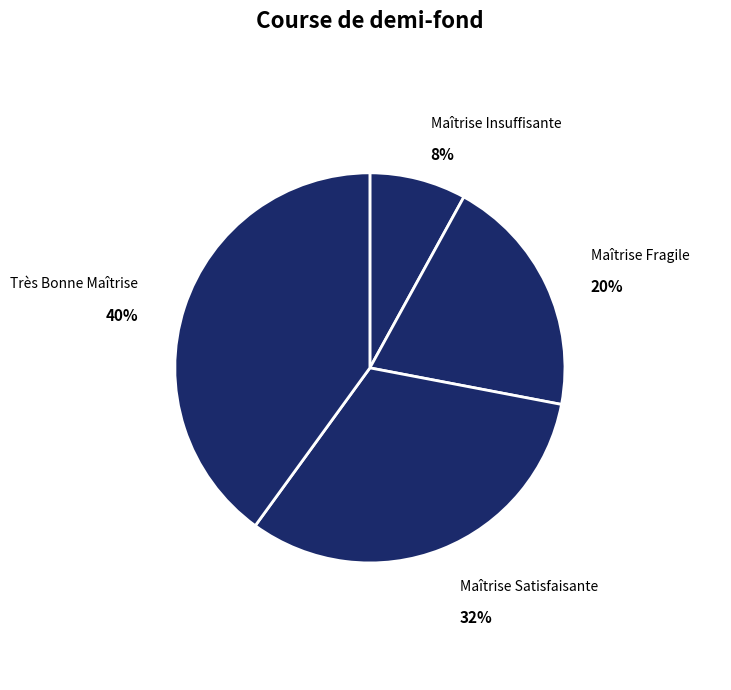

Is there a majority slice in this chart?

No